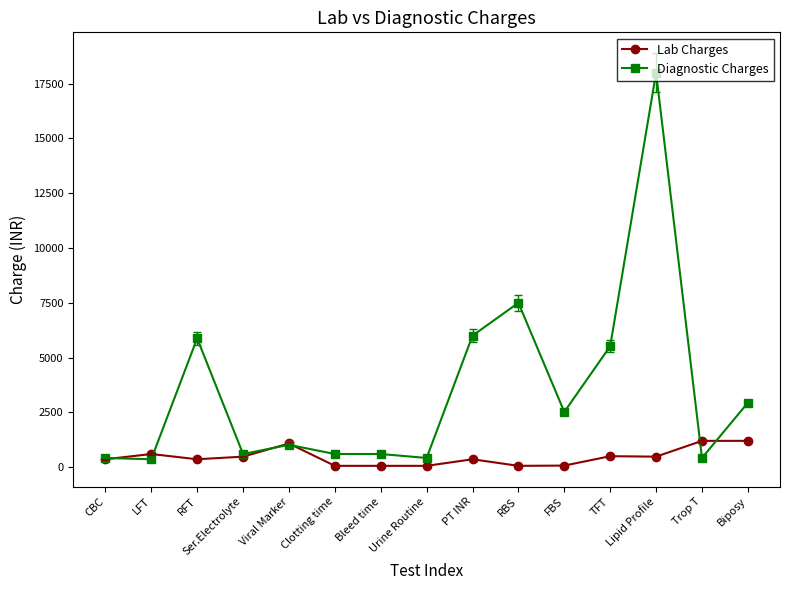

What position from the left is RBS?

10